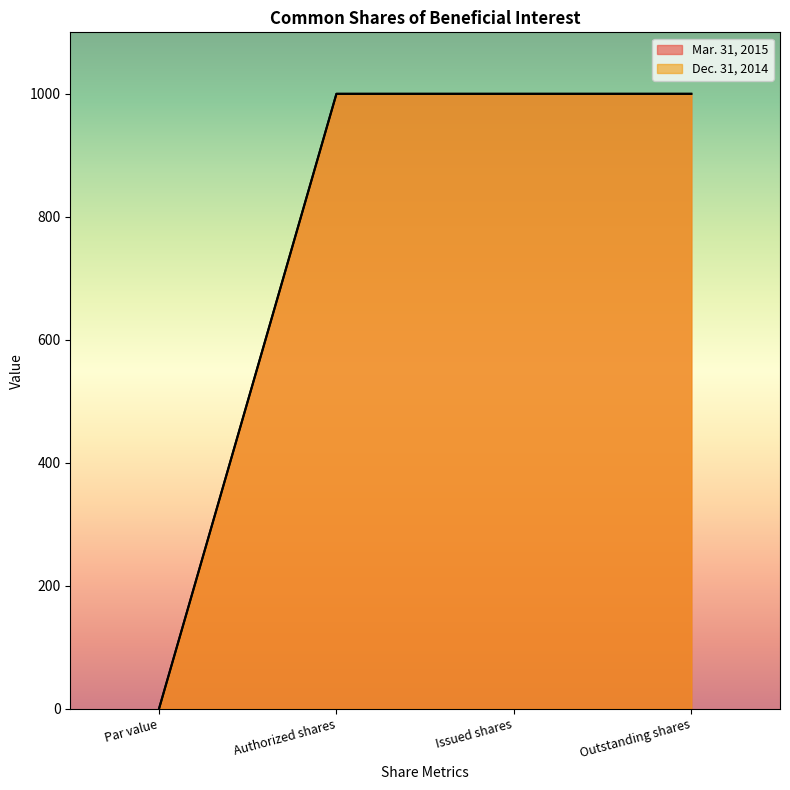

What position from the right is Authorized shares?

3